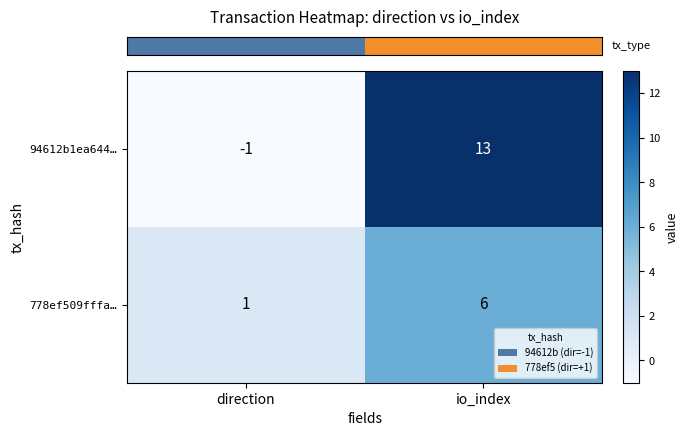

At direction, list the series in order from smallest to largest.

94612b1ea644…, 778ef509fffa…